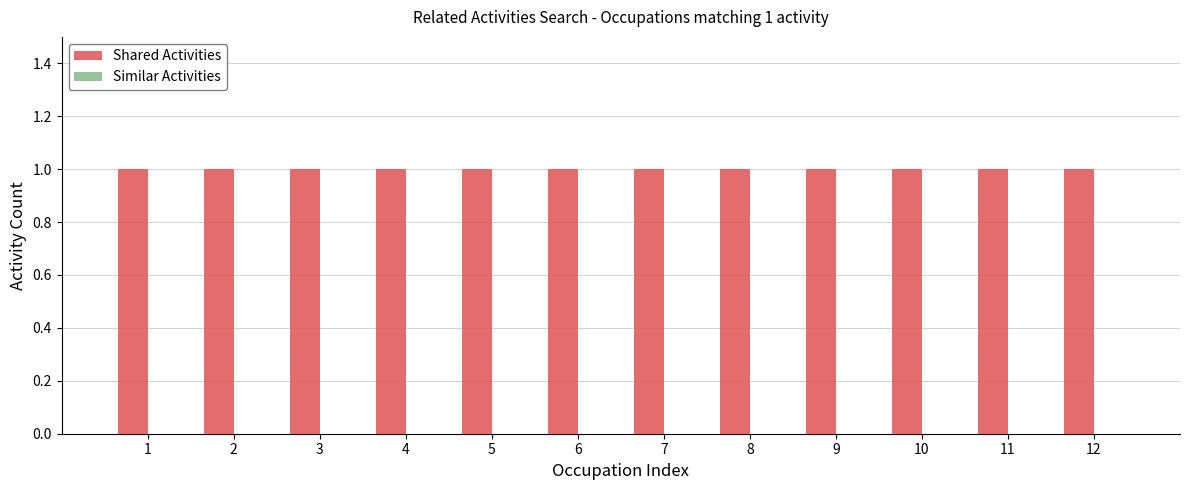

Is the value of Shared Activities at 4 greater than the value of Similar Activities at 2?

Yes